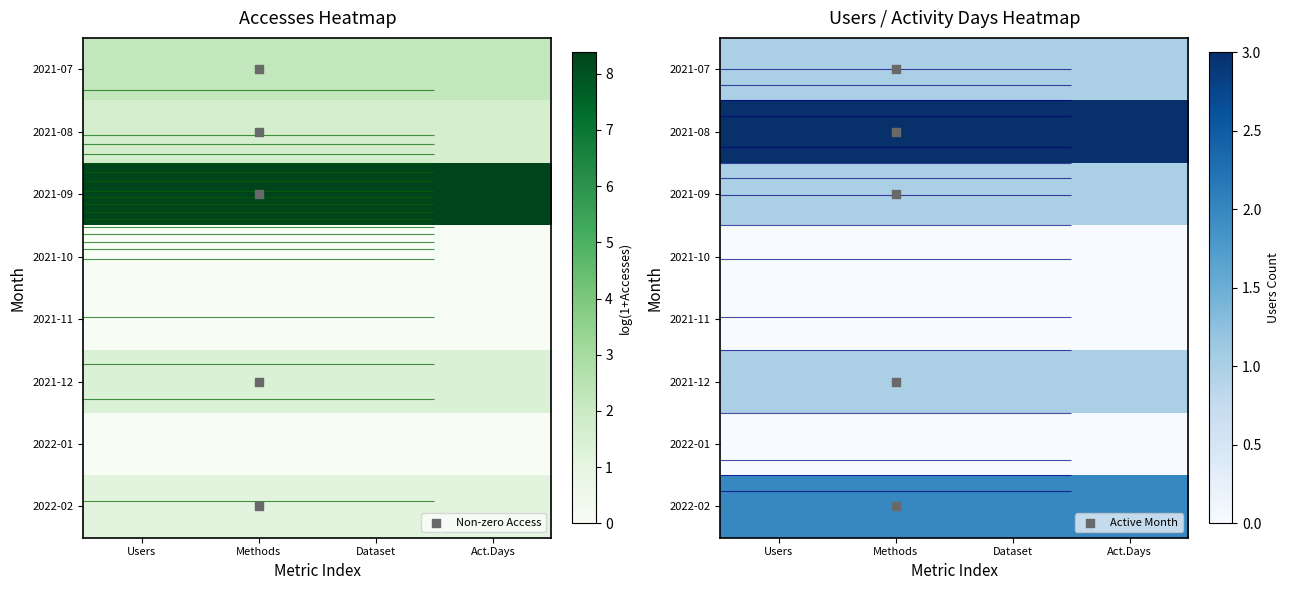

Which has a higher value, Dataset or Act.Days?

Dataset